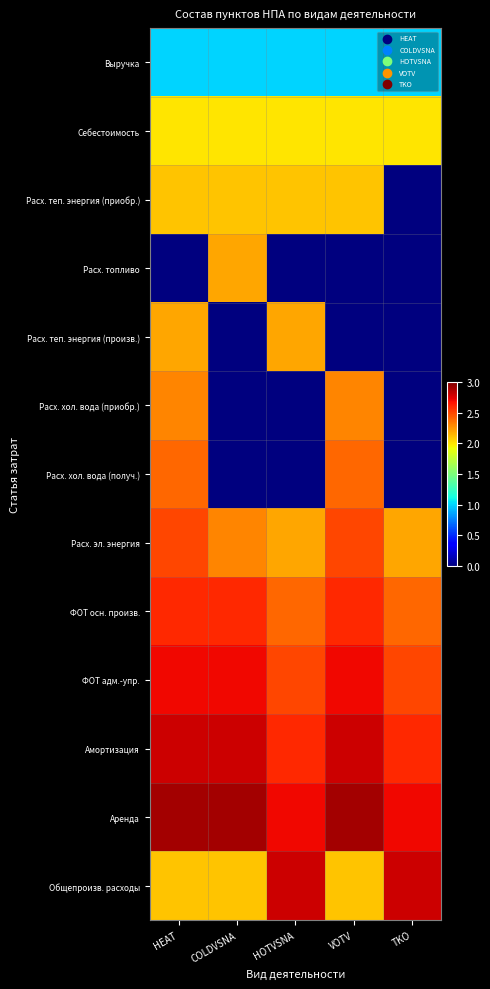

Reading right to left, transcribe all the data shown in this chart.

Выручка: TKO=1.0	VOTV=1.0	HOTVSNA=1.0	COLDVSNA=1.0	HEAT=1.0
Себестоимость: TKO=2.0	VOTV=2.0	HOTVSNA=2.0	COLDVSNA=2.0	HEAT=2.0
Расх. теп. энергия (приобр.): TKO=0.0	VOTV=2.1	HOTVSNA=2.1	COLDVSNA=2.1	HEAT=2.1
Расх. топливо: TKO=0.0	VOTV=0.0	HOTVSNA=0.0	COLDVSNA=2.2	HEAT=0.0
Расх. теп. энергия (произв.): TKO=0.0	VOTV=0.0	HOTVSNA=2.2	COLDVSNA=0.0	HEAT=2.2
Расх. хол. вода (приобр.): TKO=0.0	VOTV=2.3	HOTVSNA=0.0	COLDVSNA=0.0	HEAT=2.3
Расх. хол. вода (получ.): TKO=0.0	VOTV=2.4	HOTVSNA=0.0	COLDVSNA=0.0	HEAT=2.4
Расх. эл. энергия: TKO=2.2	VOTV=2.5	HOTVSNA=2.2	COLDVSNA=2.3	HEAT=2.5
ФОТ осн. произв.: TKO=2.4	VOTV=2.6	HOTVSNA=2.4	COLDVSNA=2.6	HEAT=2.6
ФОТ адм.-упр.: TKO=2.5	VOTV=2.7	HOTVSNA=2.5	COLDVSNA=2.7	HEAT=2.7
Амортизация: TKO=2.6	VOTV=2.8	HOTVSNA=2.6	COLDVSNA=2.8	HEAT=2.8
Аренда: TKO=2.7	VOTV=2.9	HOTVSNA=2.7	COLDVSNA=2.9	HEAT=2.9
Общепроизв. расходы: TKO=2.8	VOTV=2.1	HOTVSNA=2.8	COLDVSNA=2.1	HEAT=2.1